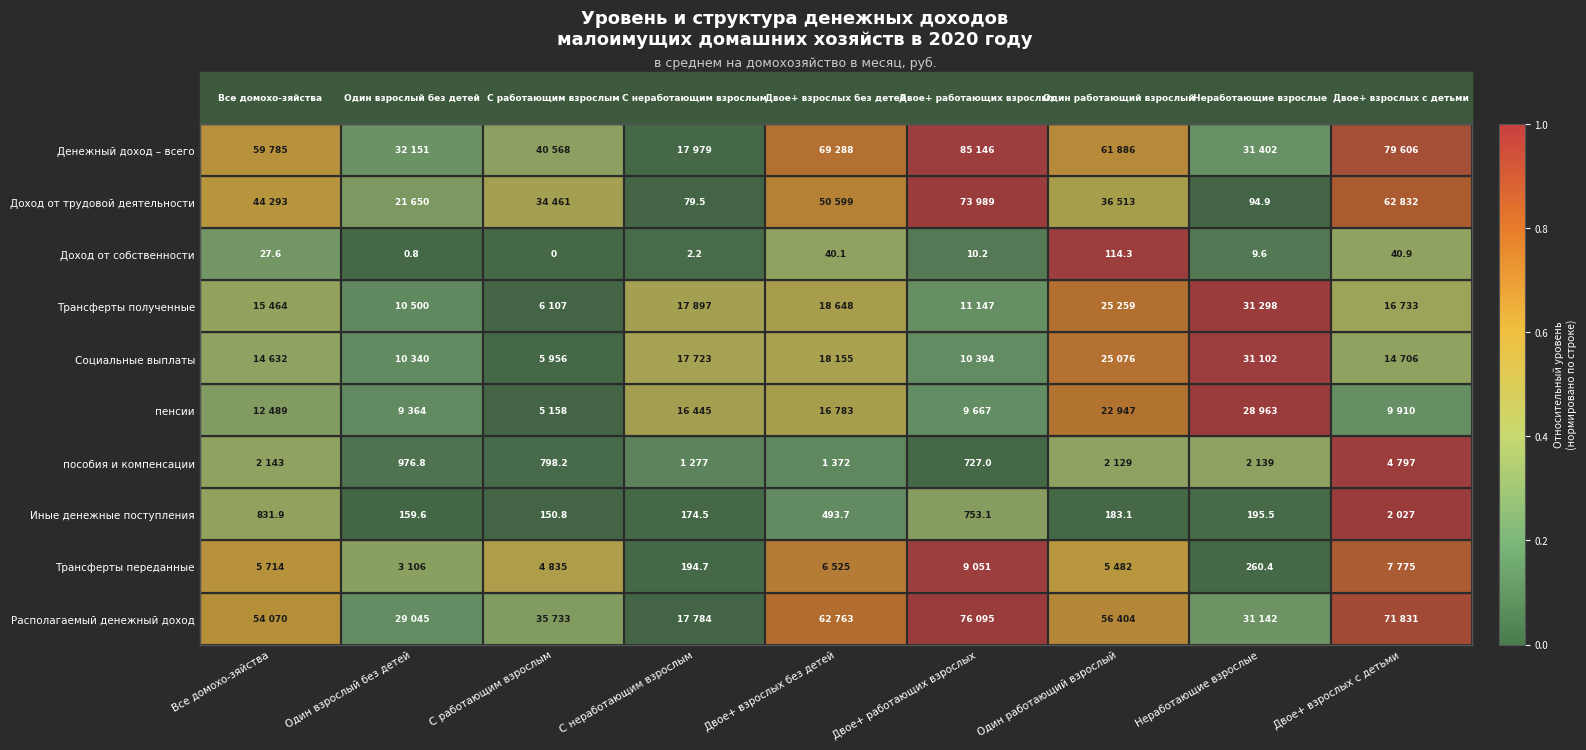

How many positive values does the Доход от собственности series have?

8